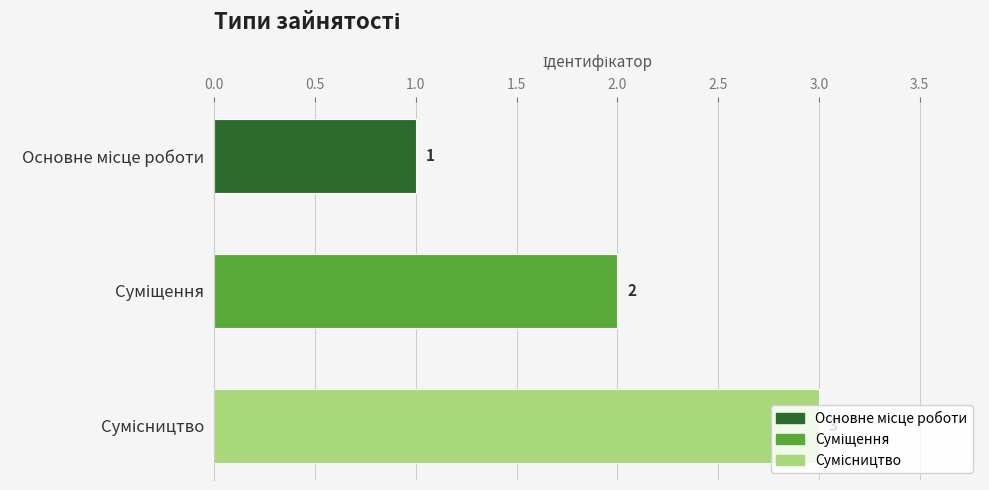

Count the values in the range 1 to 3.

3